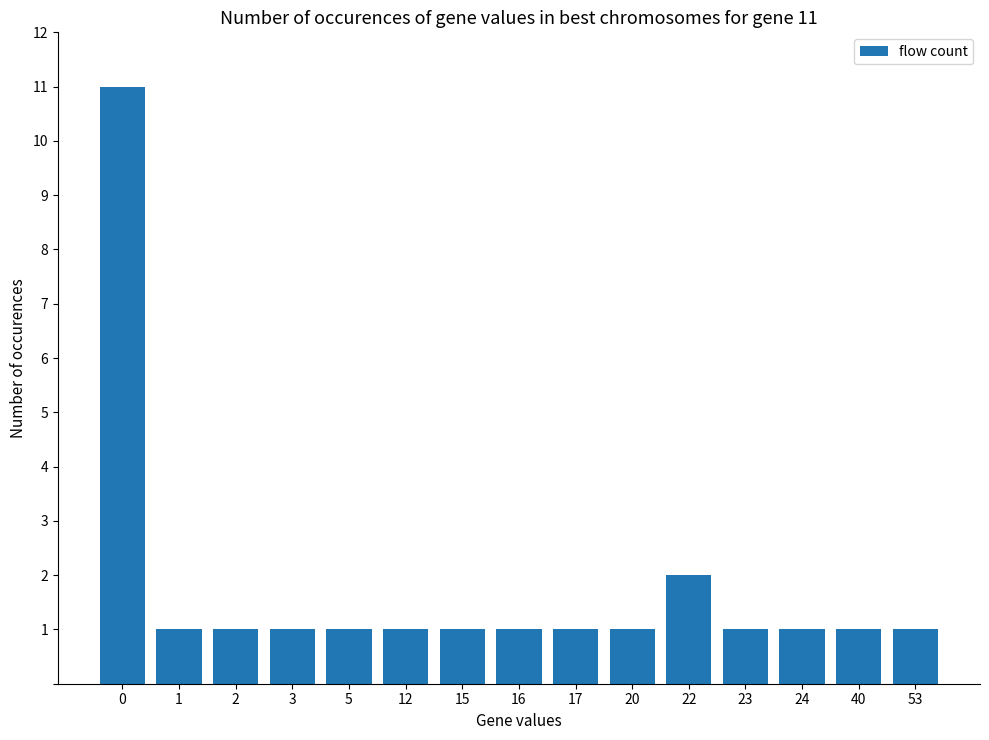

What is the maximum value shown in the chart?

11